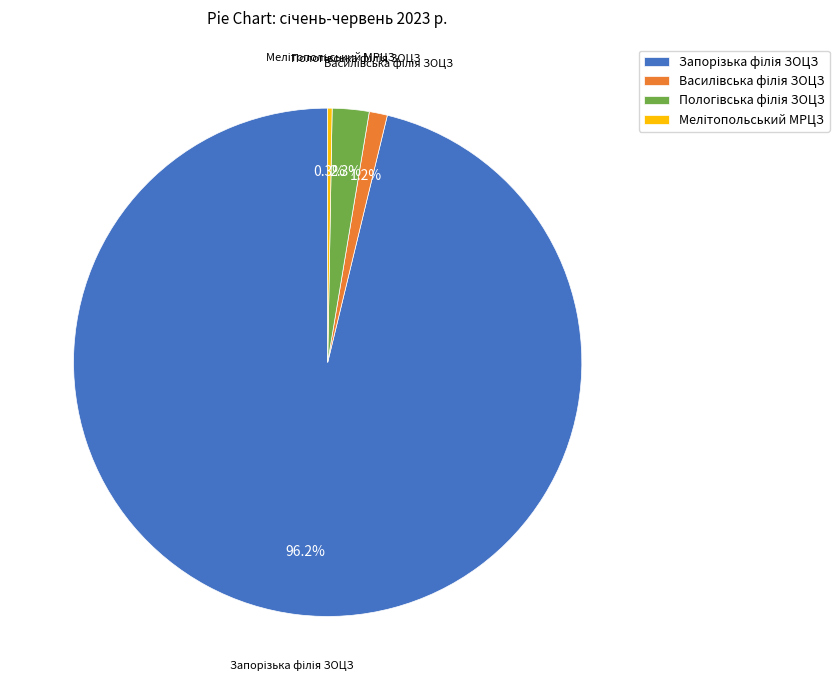

Is there a majority slice in this chart?

Yes